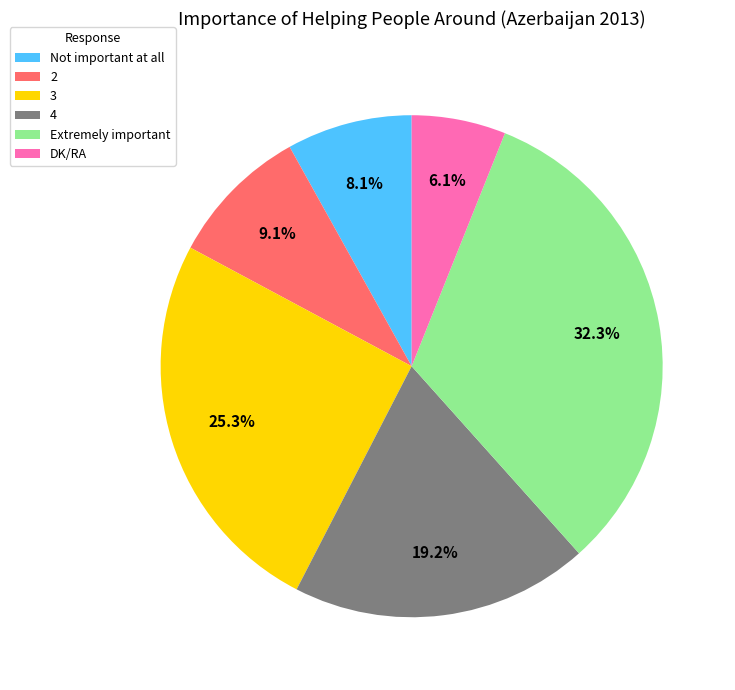

What is the smallest slice in the pie chart?

DK/RA